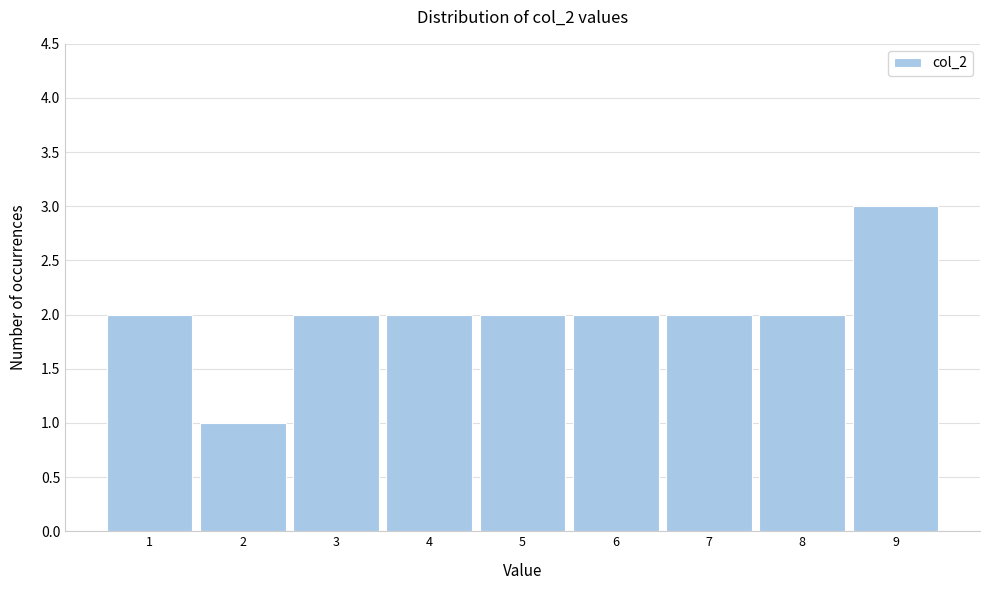

Over which range of the x-axis is the bar tallest?

8.5 to 9.5